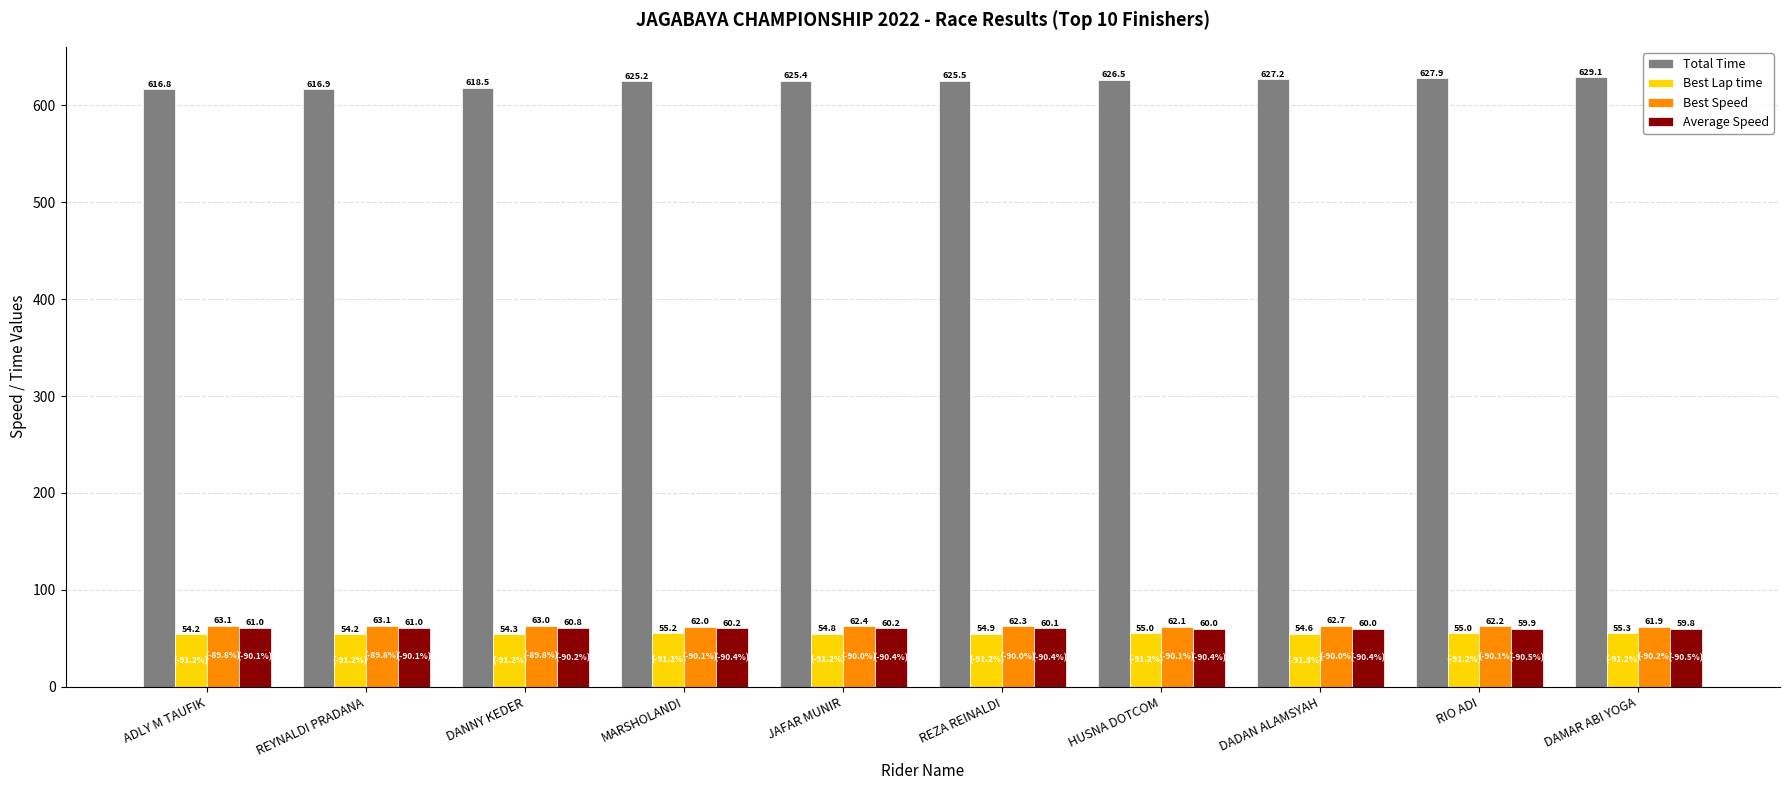

At how many categories does at least one series exceed 536?

10